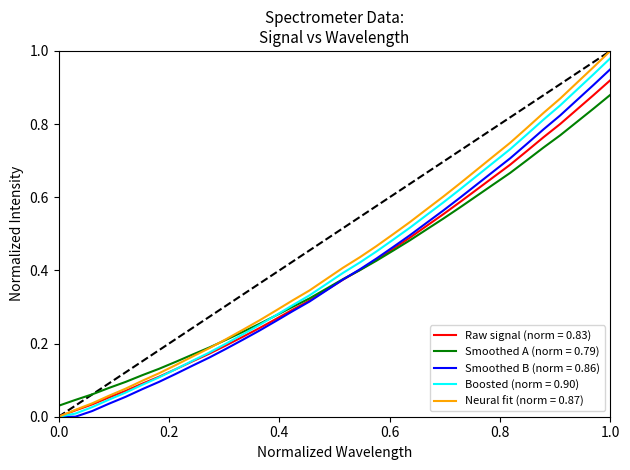

Which series has the largest range (max minus min)?

Neural fit (norm = 0.87)